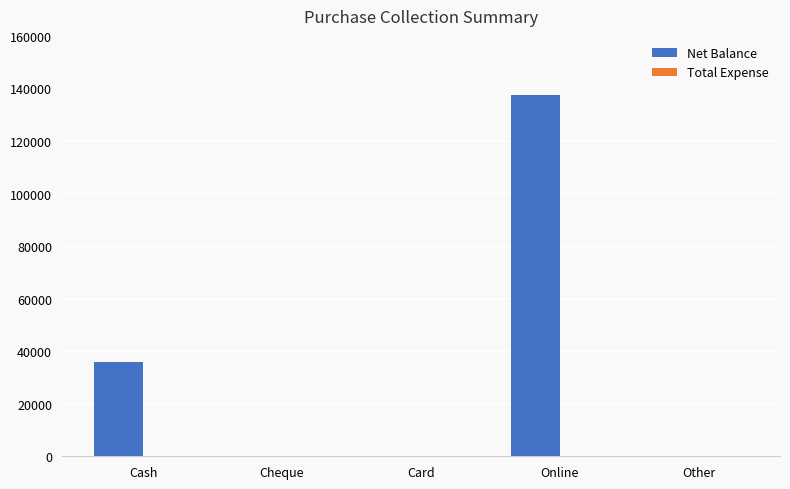

The value at Cheque is -93757. True or false?

False